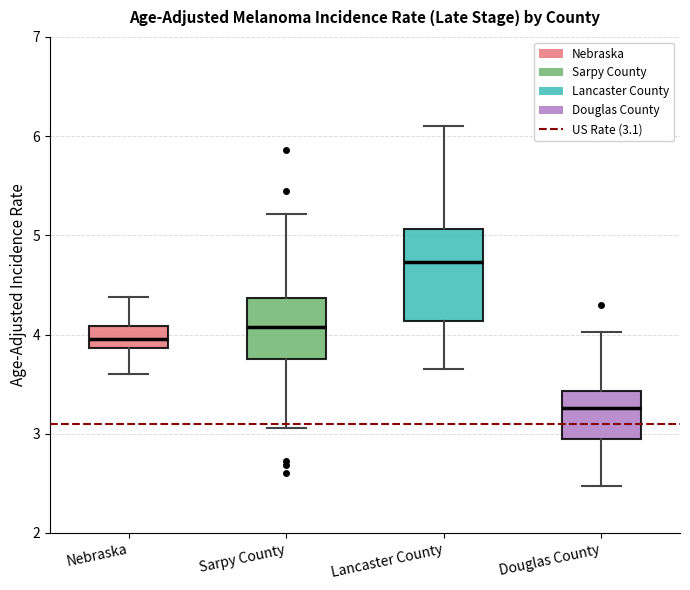

Which box is the tallest, from its lower edge to its upper edge?

Lancaster County